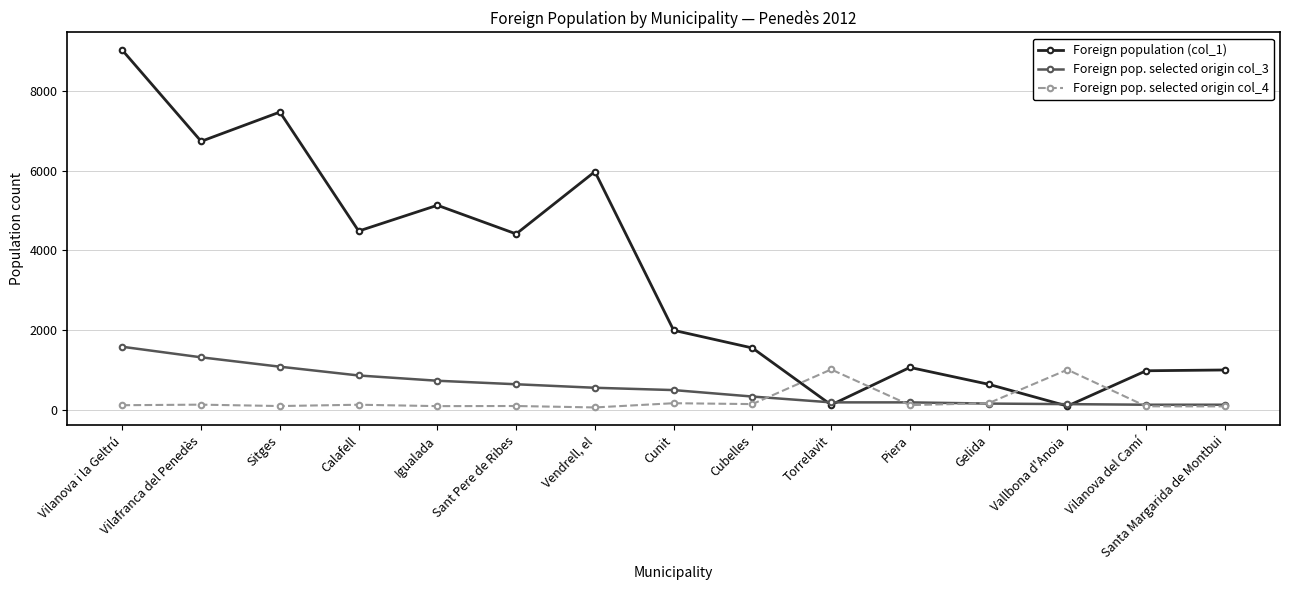

What is the difference between the maximum and second lowest values in the Foreign population (col_1) series?

8886